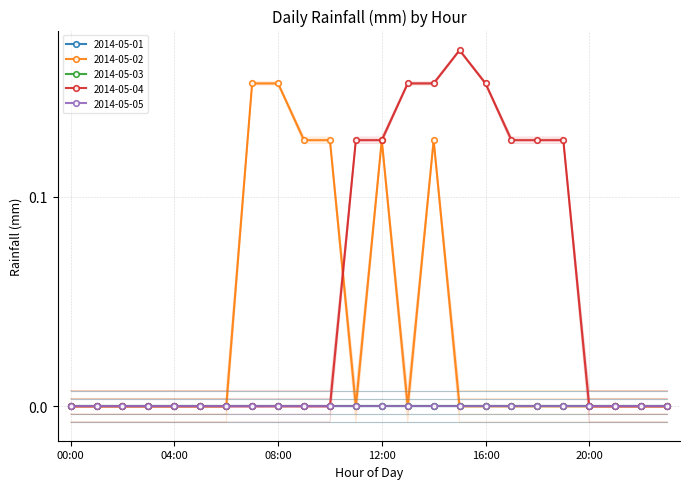

True or false: 2014-05-05 and 2014-05-03 cross at least once.

False